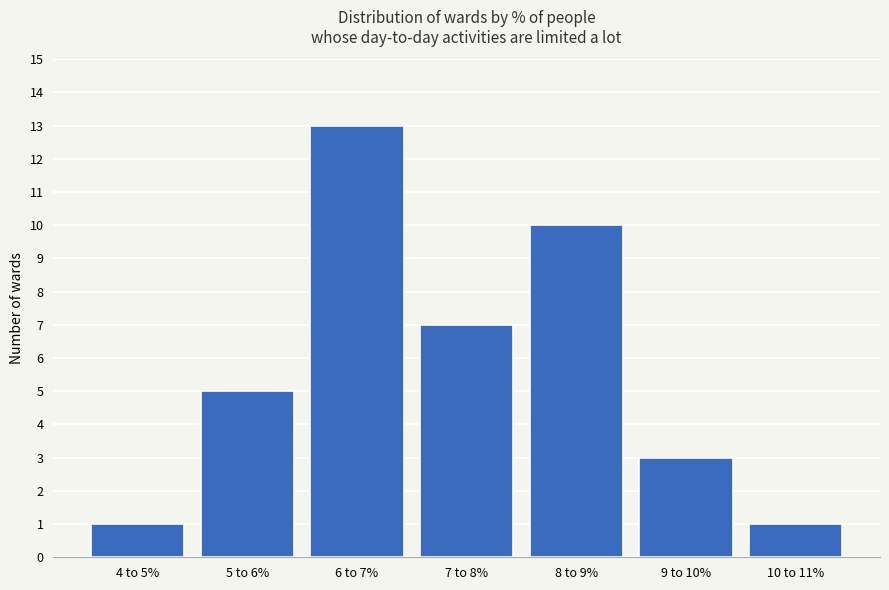

Reading right to left, extract all data points from this chart.

10 to 11%=1	9 to 10%=3	8 to 9%=10	7 to 8%=7	6 to 7%=13	5 to 6%=5	4 to 5%=1